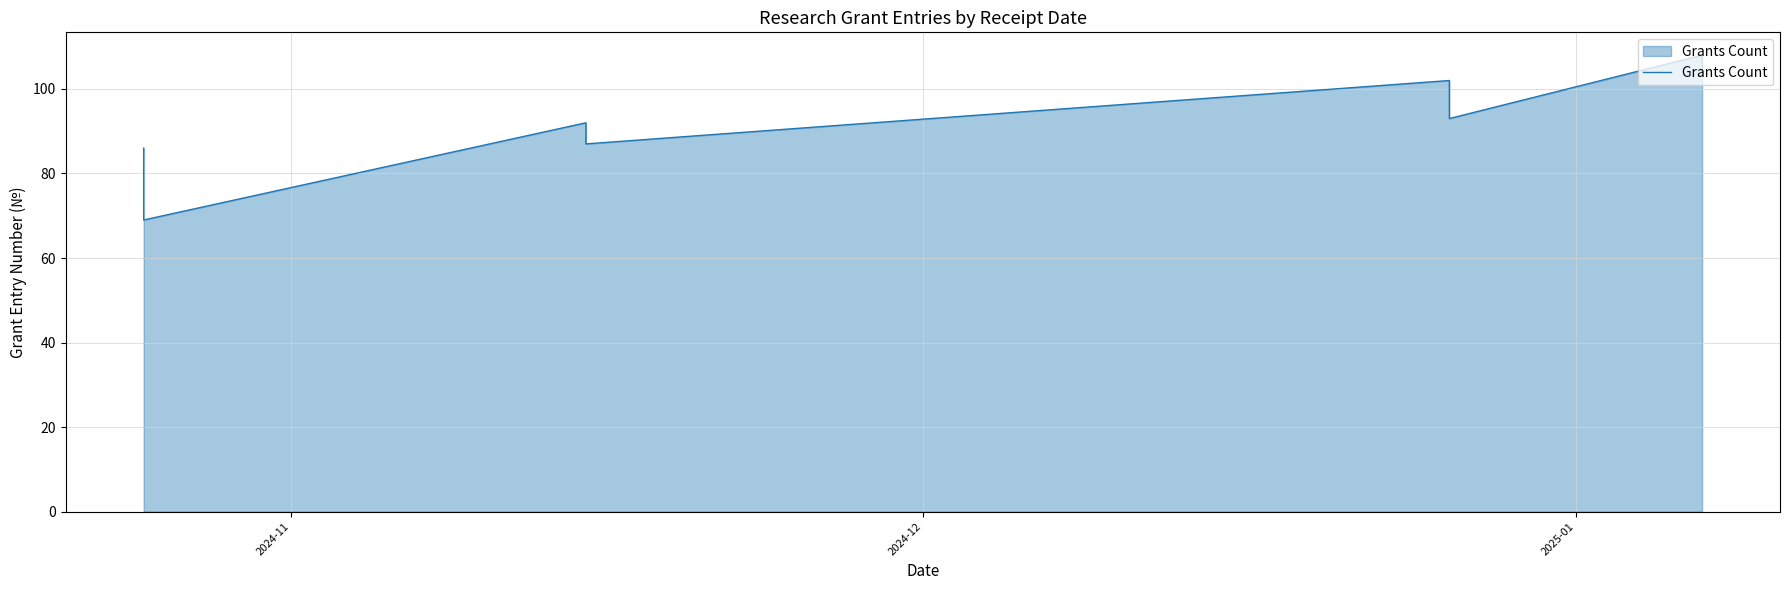

How many points are lower than both their immediate neighbors (excluding endpoints)?

3